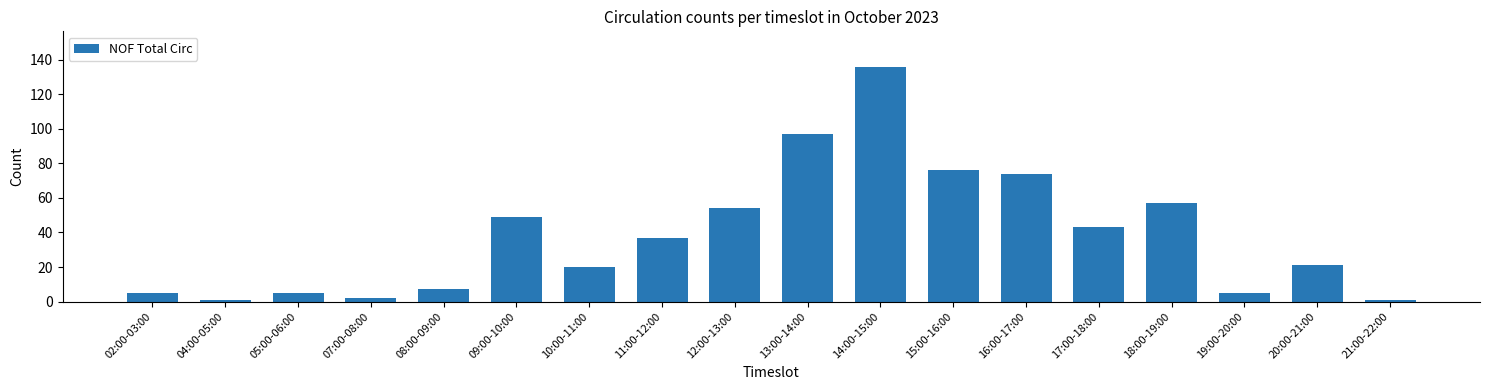

Reading left to right, extract all data points from this chart.

5	1	5	2	7	49	20	37	54	97	136	76	74	43	57	5	21	1